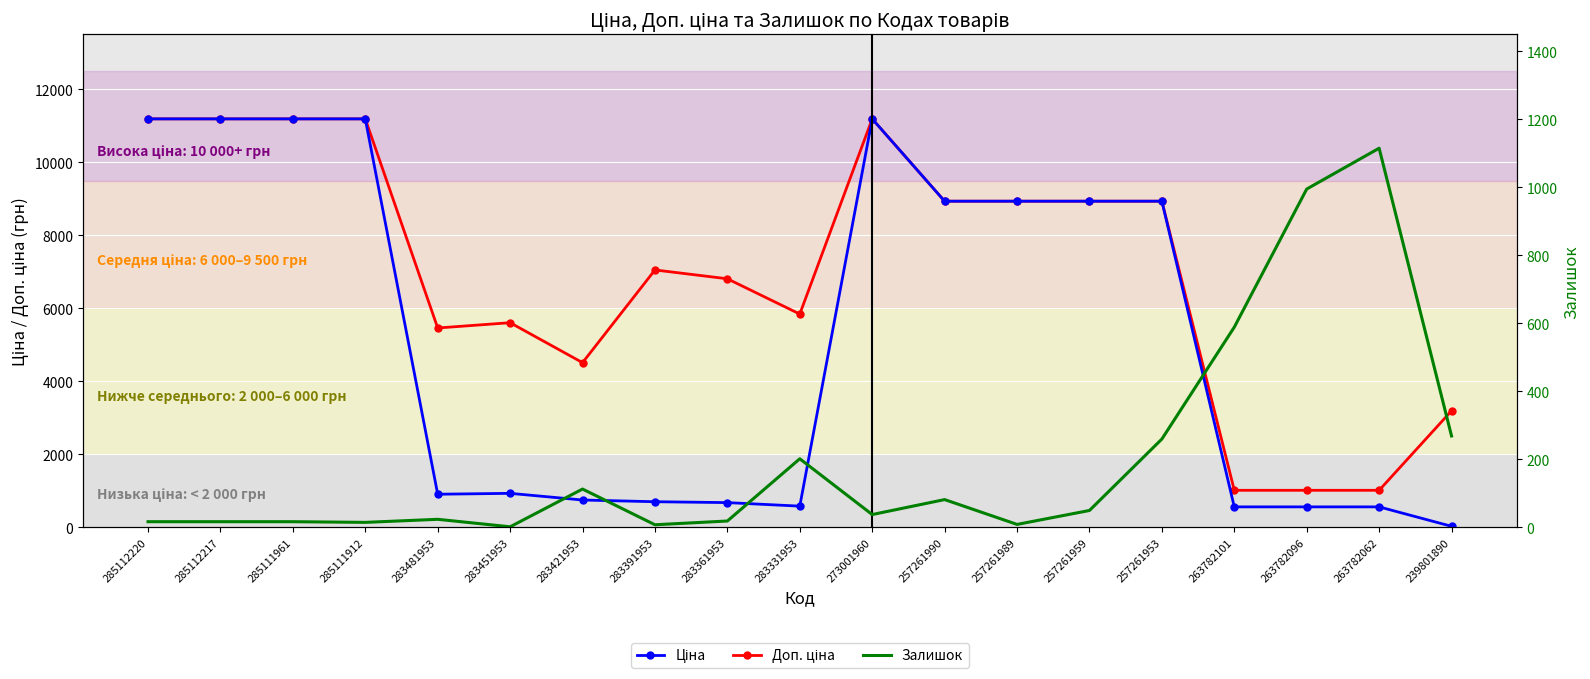

True or false: Ціна and Доп. ціна cross at least once.

False